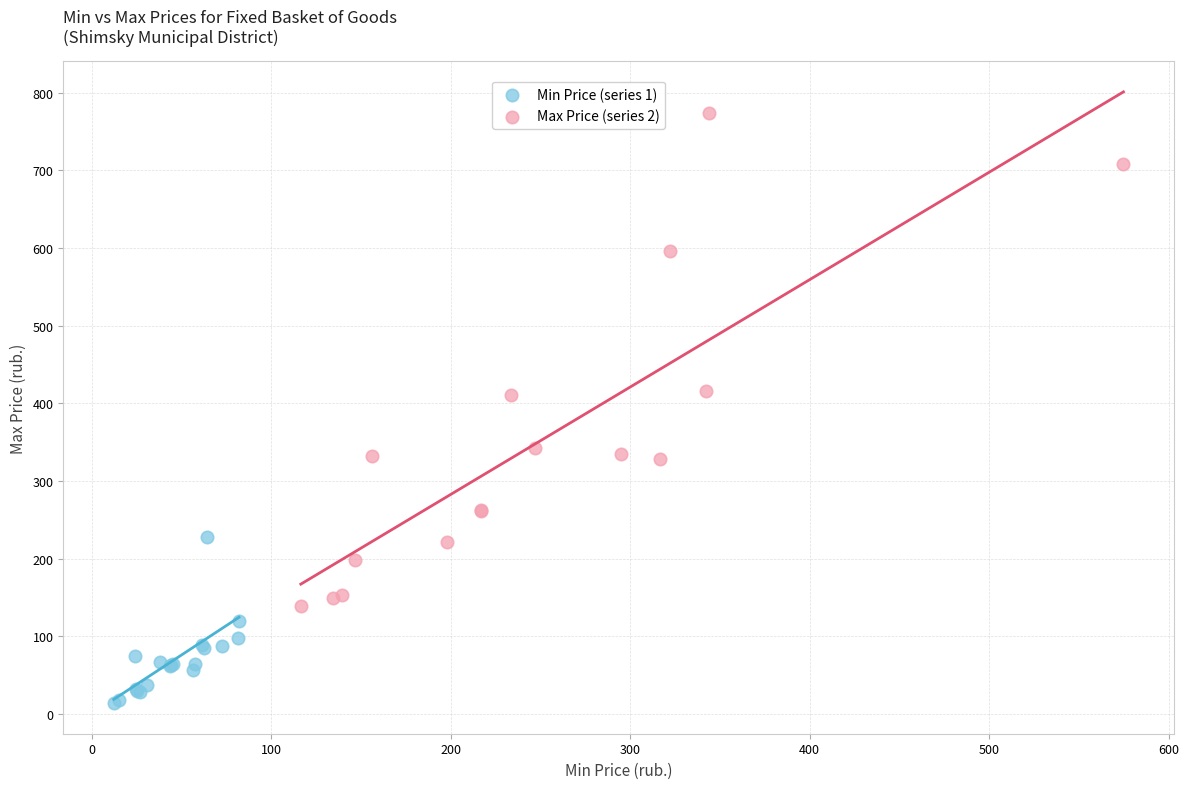

What are all the series names shown in the legend?

Min Price (series 1), Max Price (series 2)